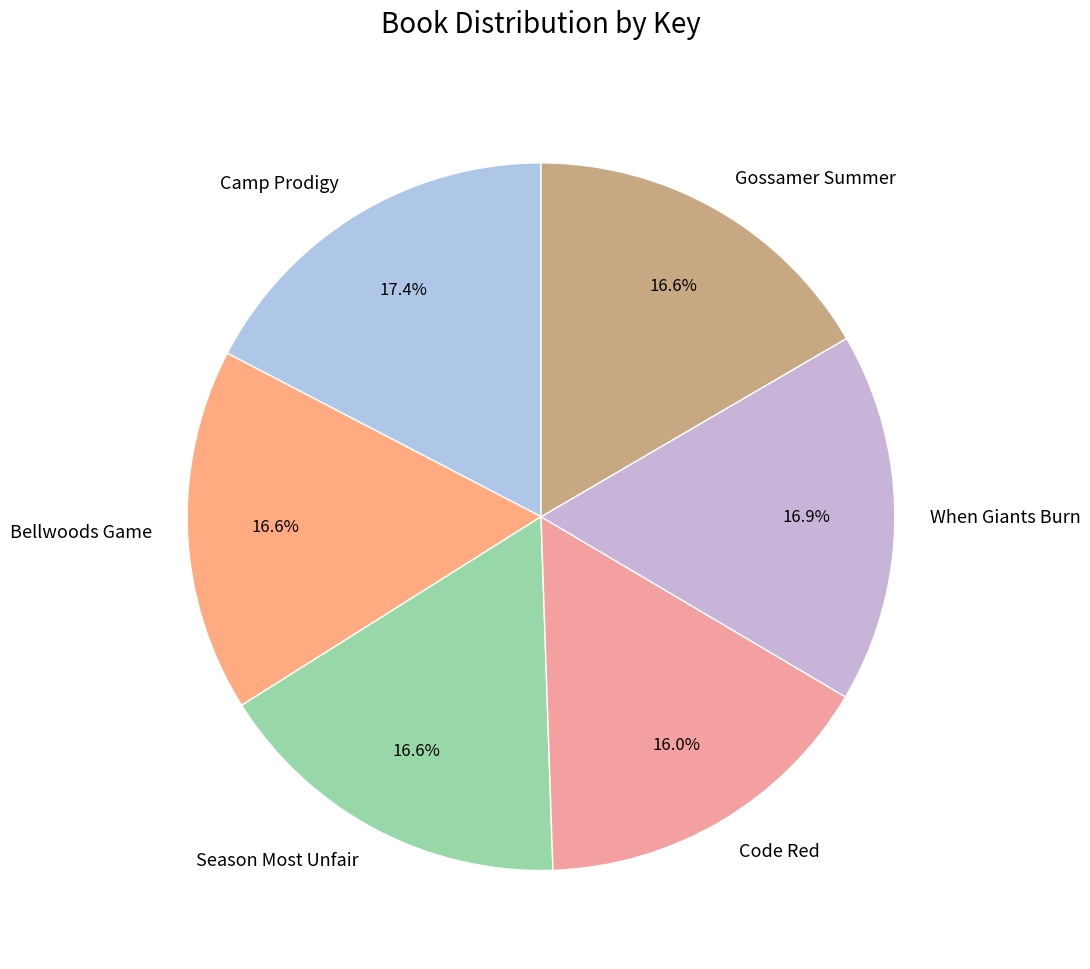

What is the total percentage of When Giants Burn and Code Red?

32.9%